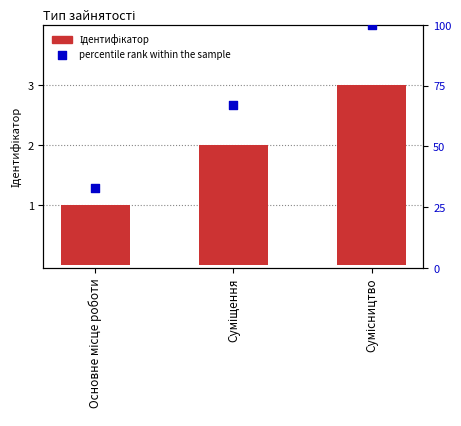

What are all the series names shown in the legend?

Ідентифікатор, percentile rank within the sample